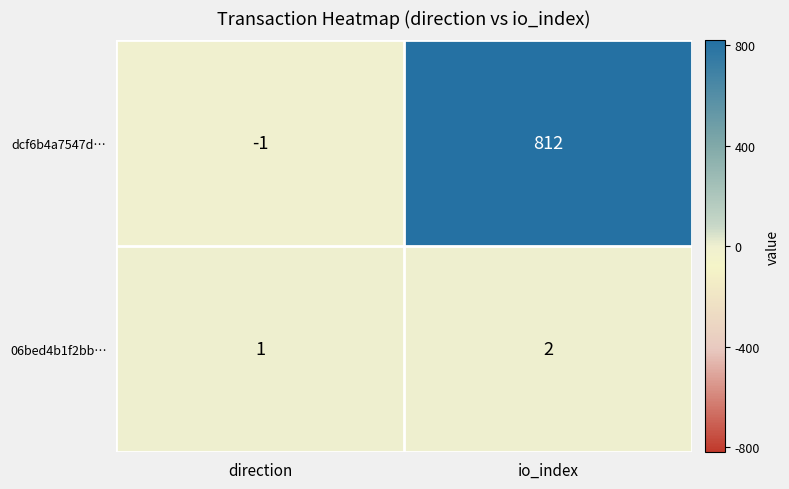

Rank the series by their average value, from lowest to highest.

06bed4b1f2bb…, dcf6b4a7547d…